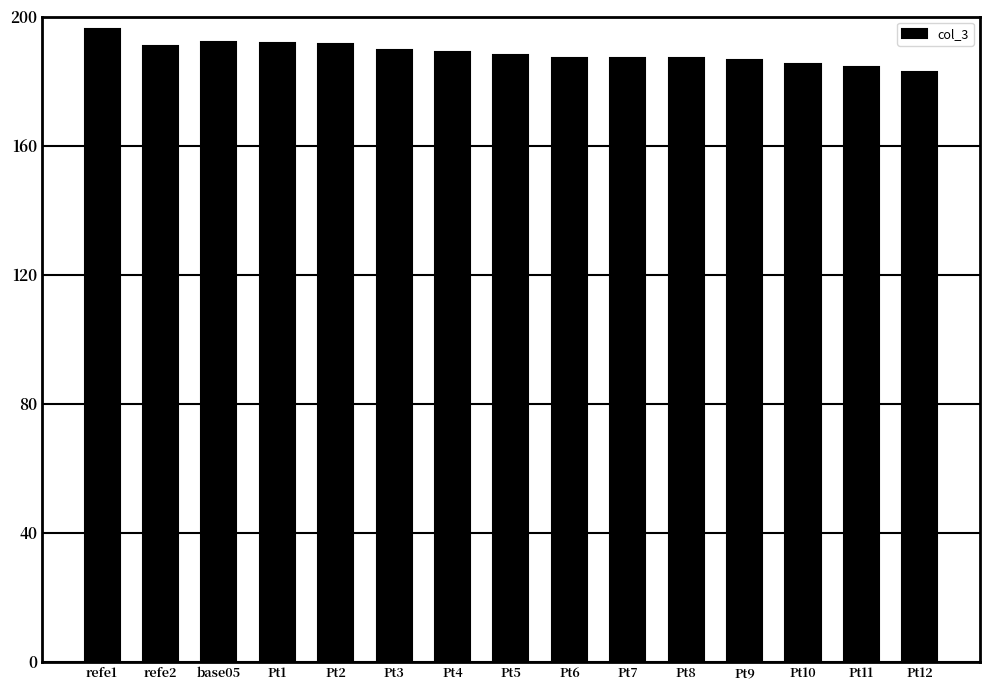

Which has a higher value, Pt6 or Pt2?

Pt2